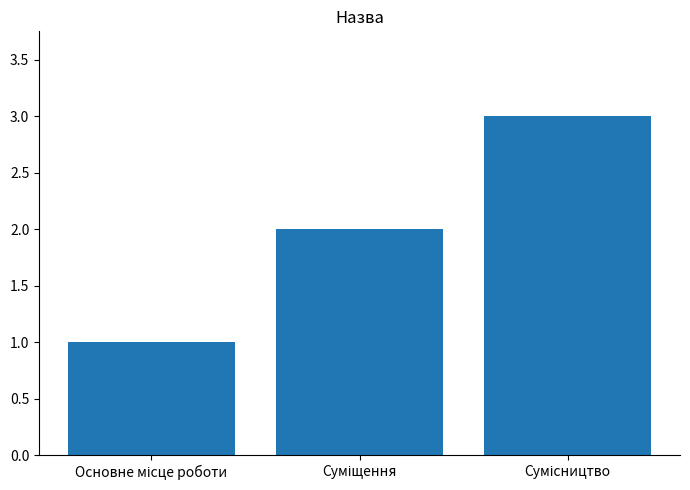

What is the maximum value shown in the chart?

3